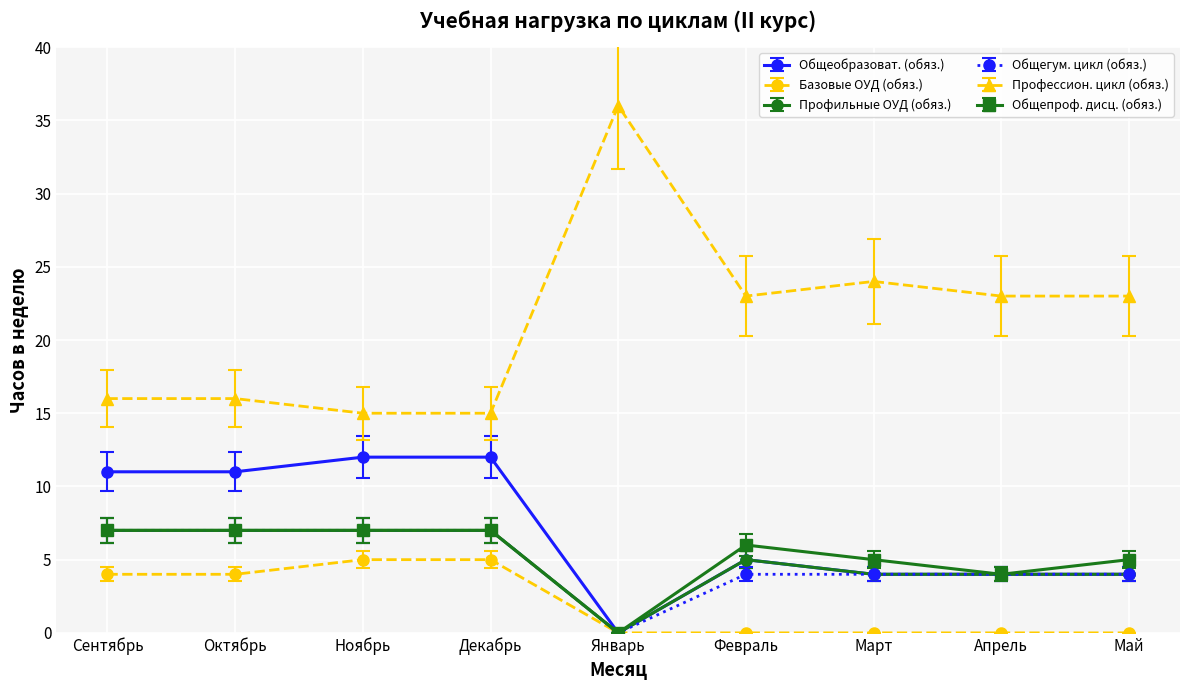

True or false: Профильные ОУД (обяз.) and Профессион. цикл (обяз.) intersect in this chart.

False